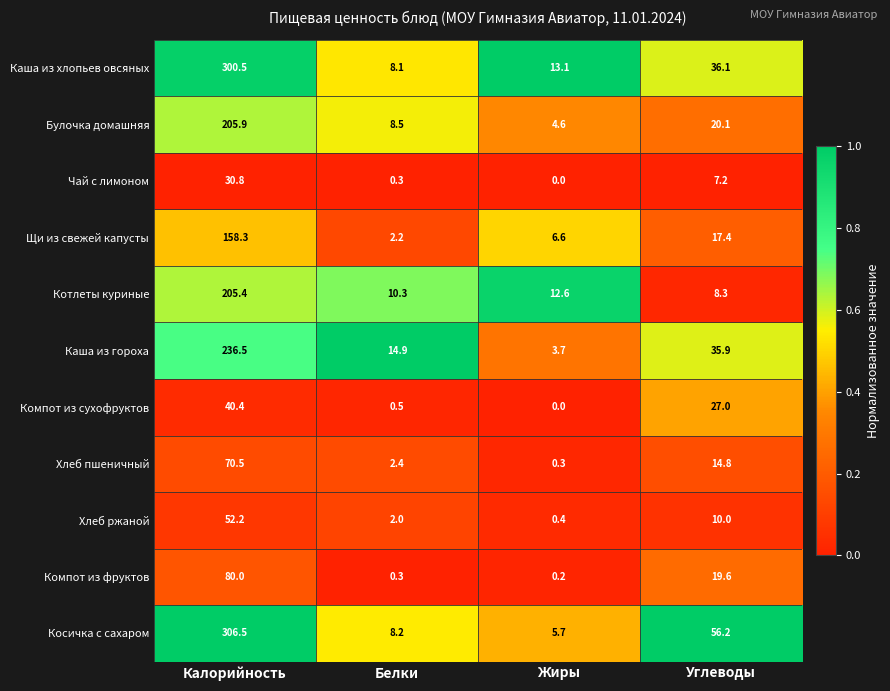

At how many categories does at least one series exceed 0?

4